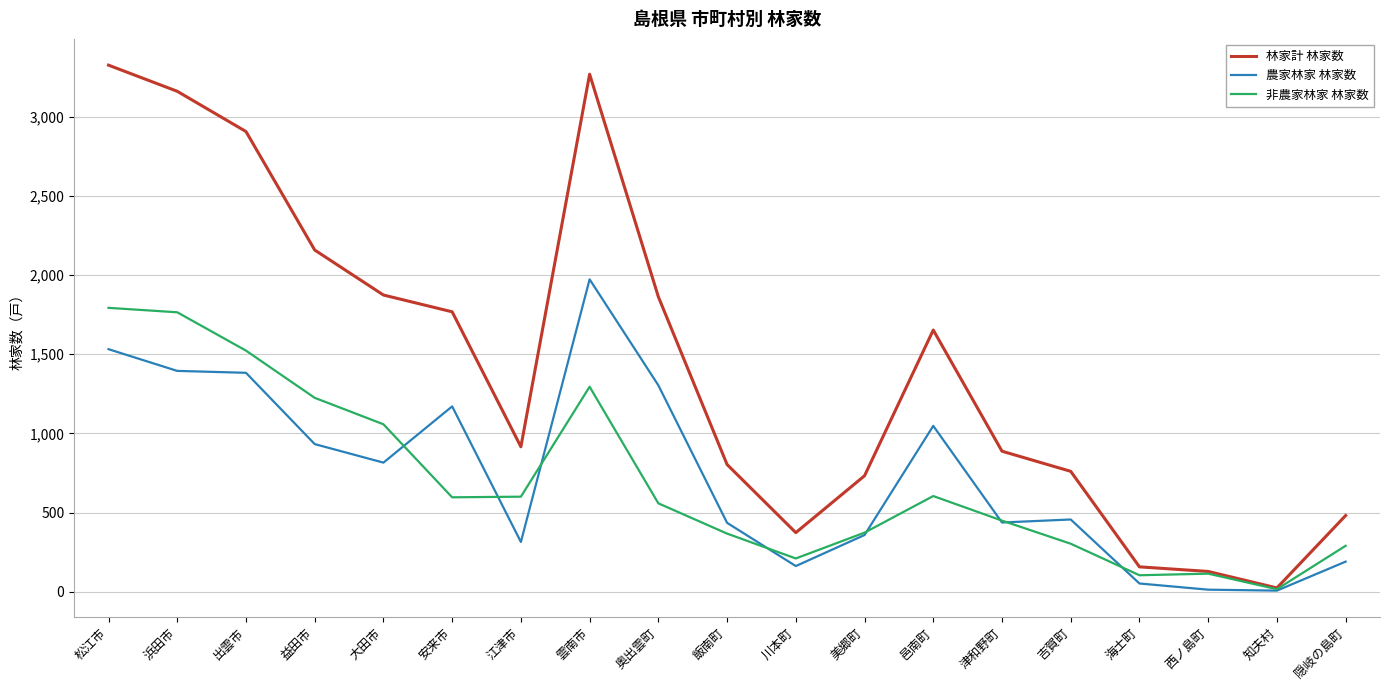

Is the value of 農家林家 林家数 at 飯南町 greater than the value of 非農家林家 林家数 at 西ノ島町?

Yes